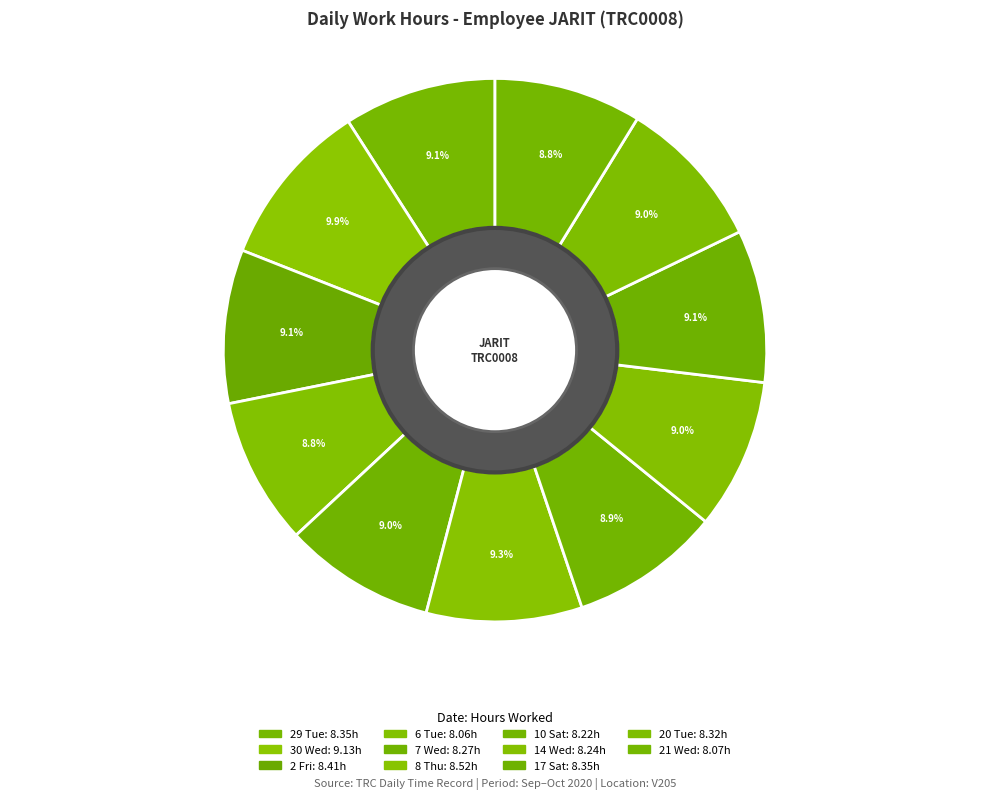

What percentage is NOT represented by 21 Wed?

91.2%